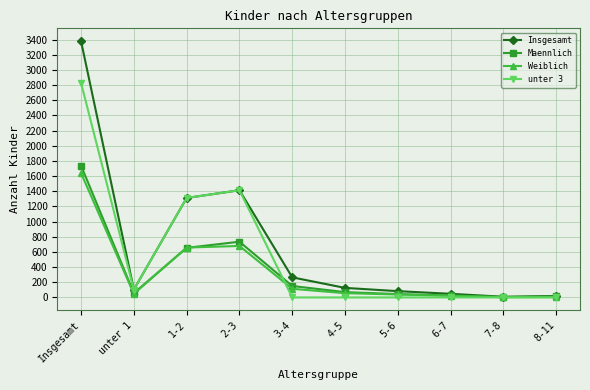

What is the greatest value displayed?

3380